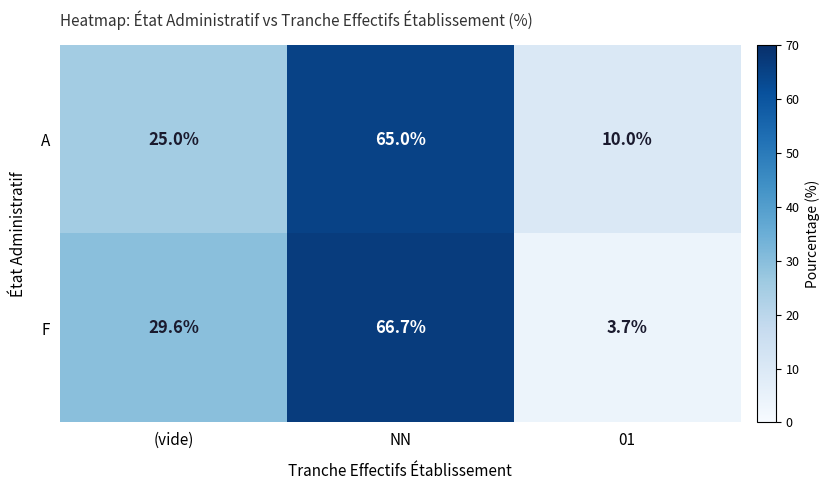

What value does the A series have at 01?

10.0